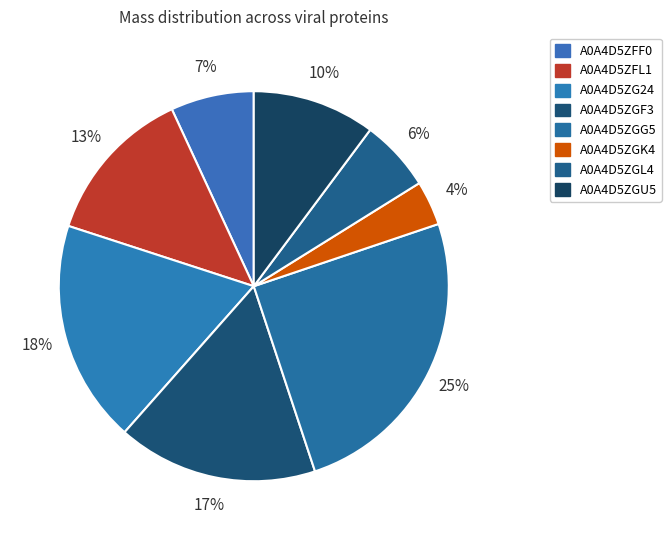

Which category has the biggest portion of the pie?

A0A4D5ZGG5